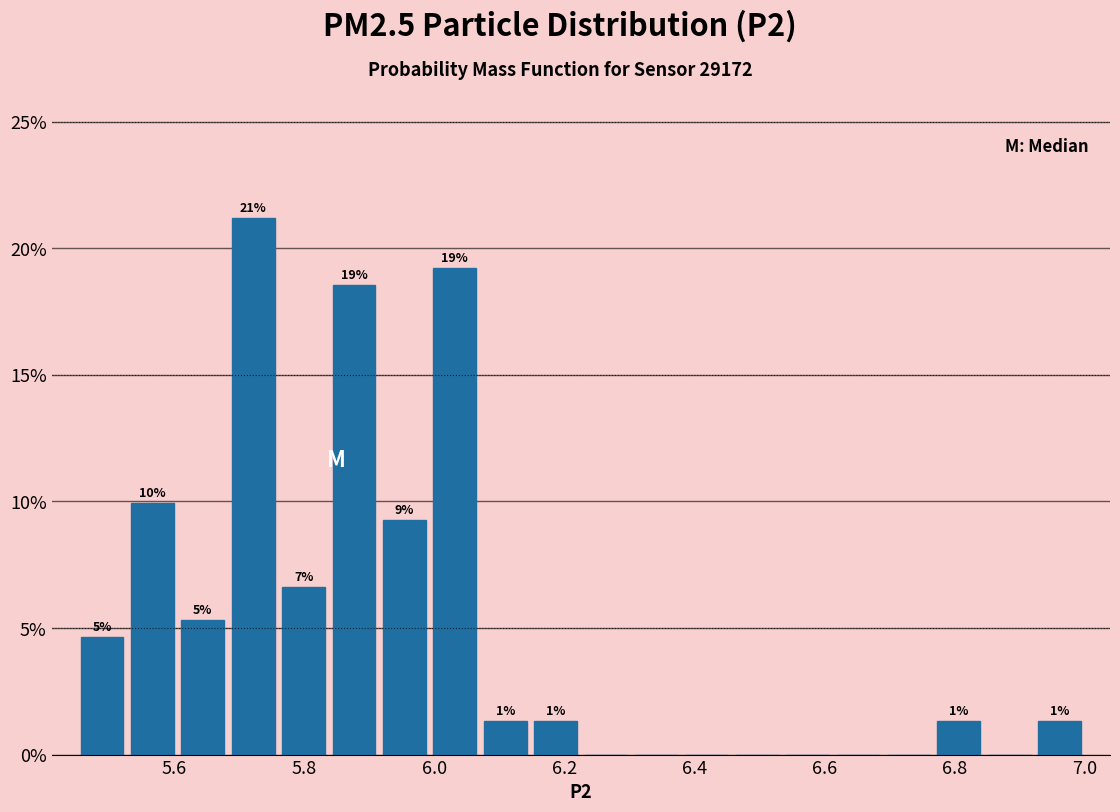

Read against the x-axis, roughly where is the centre of the tallest bar?

5.72